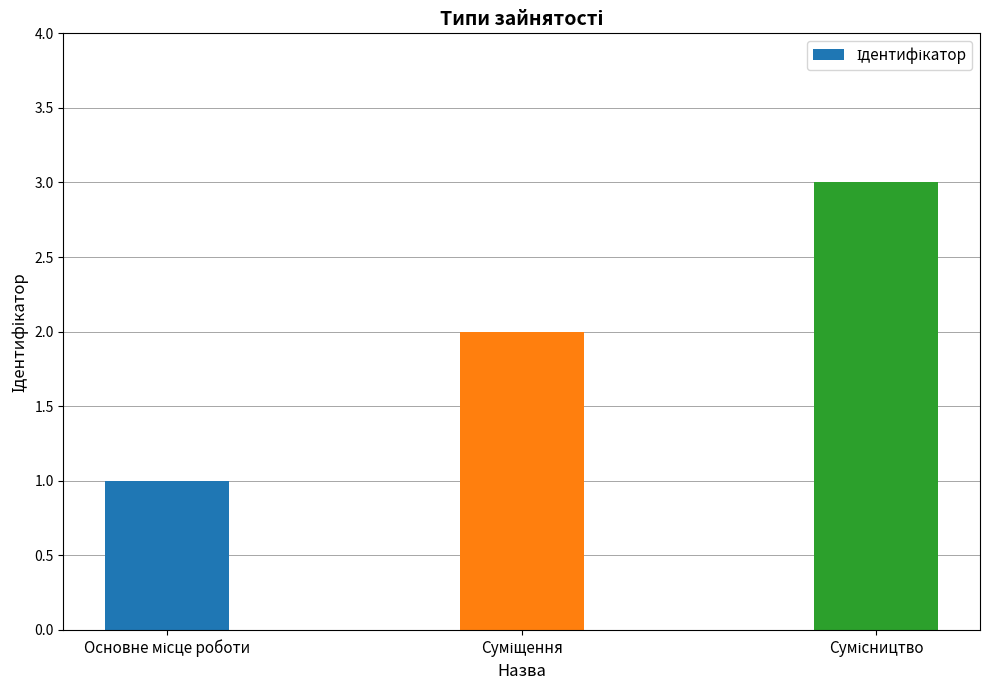

What is the maximum value shown in the chart?

3